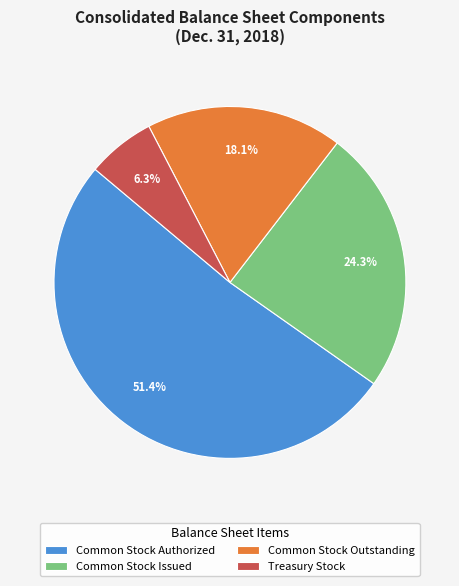

What is the total percentage of Treasury Stock and Common Stock Issued?

30.6%